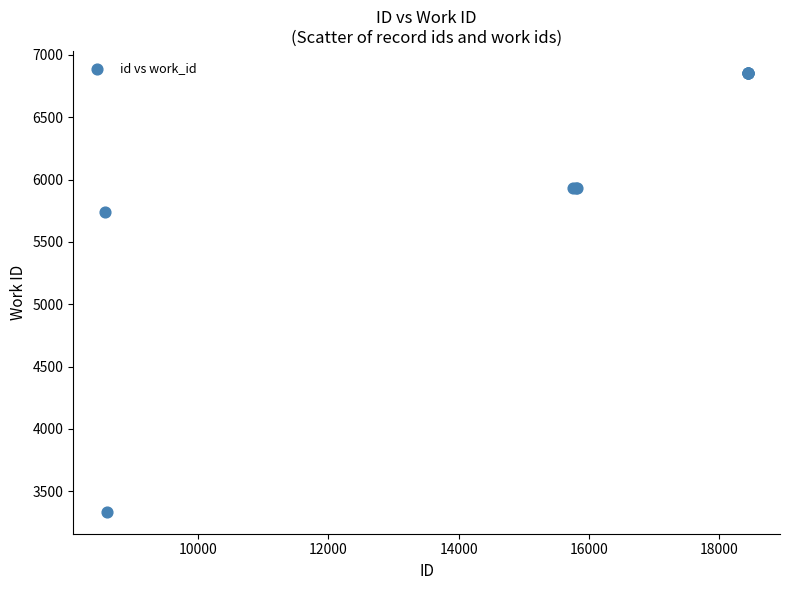

What Y value in the scatter plot is closest to 5096?

5737